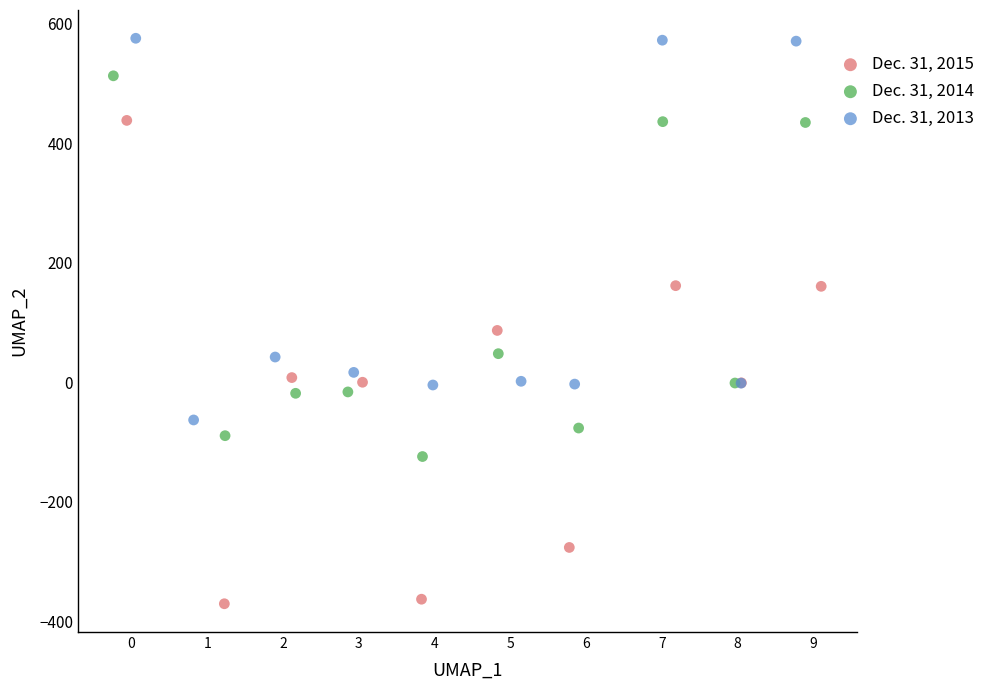

Which series has the widest spread of Y values?

Dec. 31, 2015